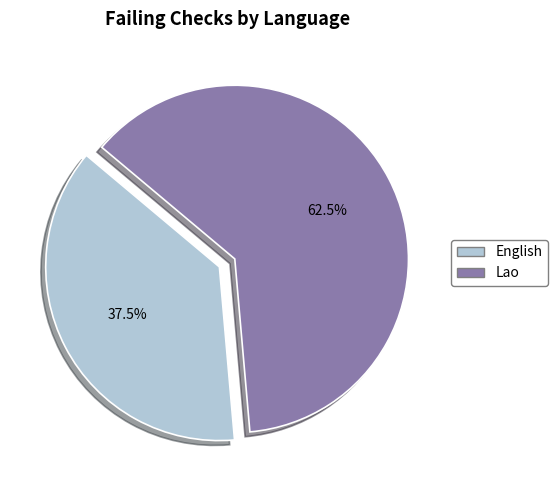

How many segments does this pie chart have?

2